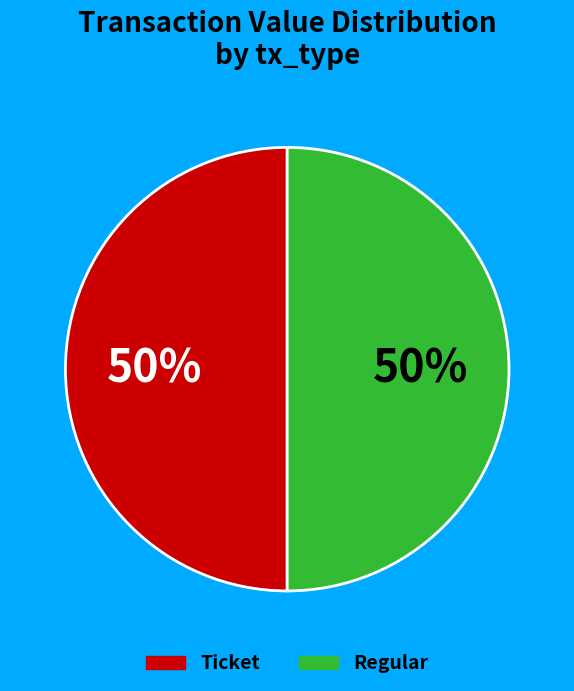

To the nearest percent, what is the average slice percentage?

50%